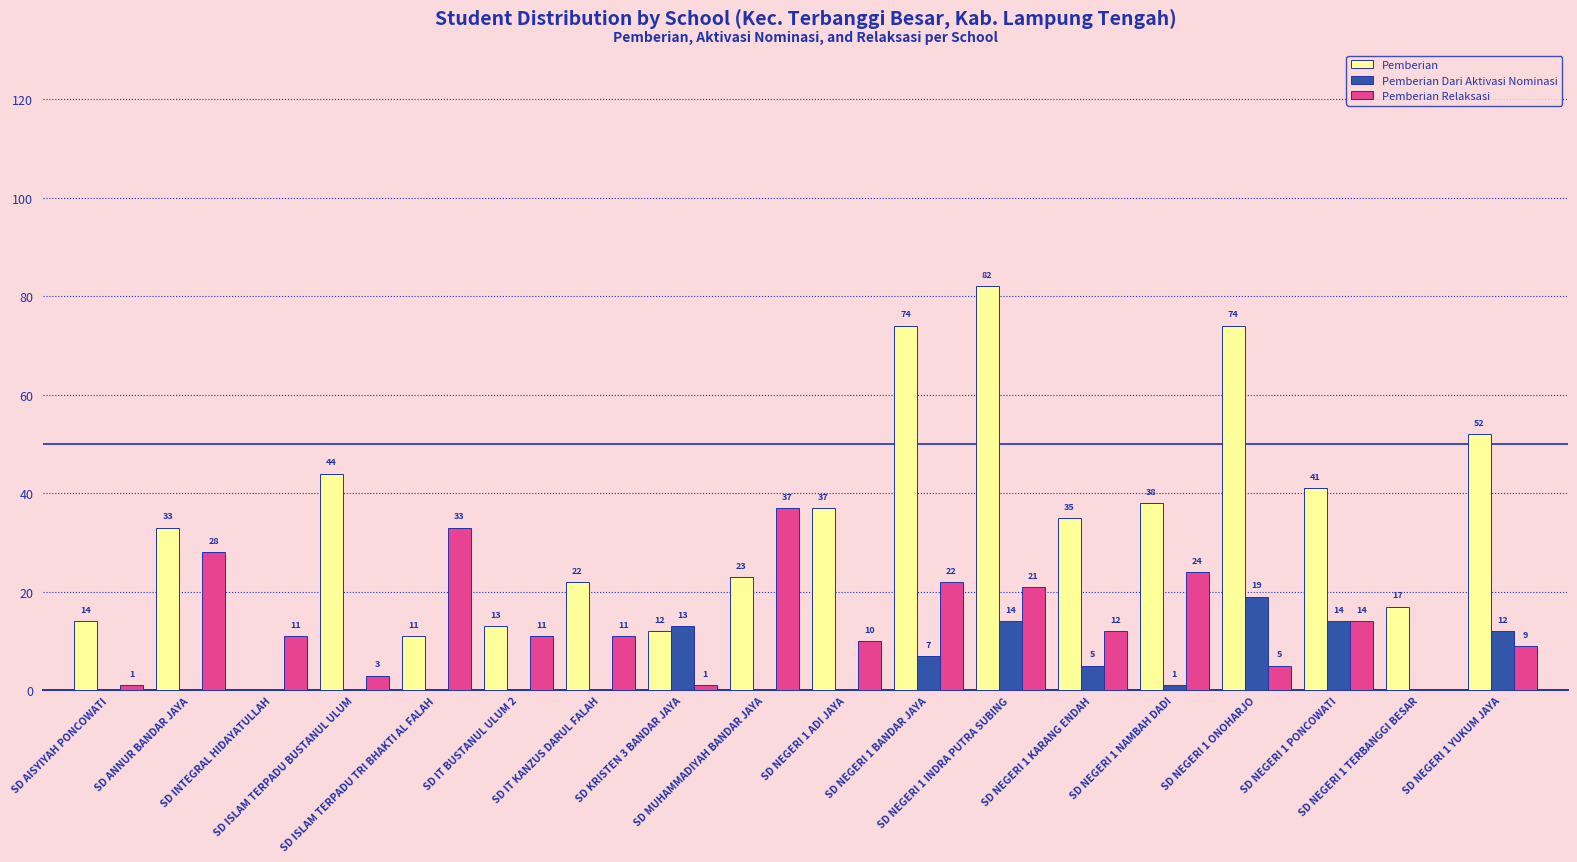

What is the highest value of the Pemberian series?

82